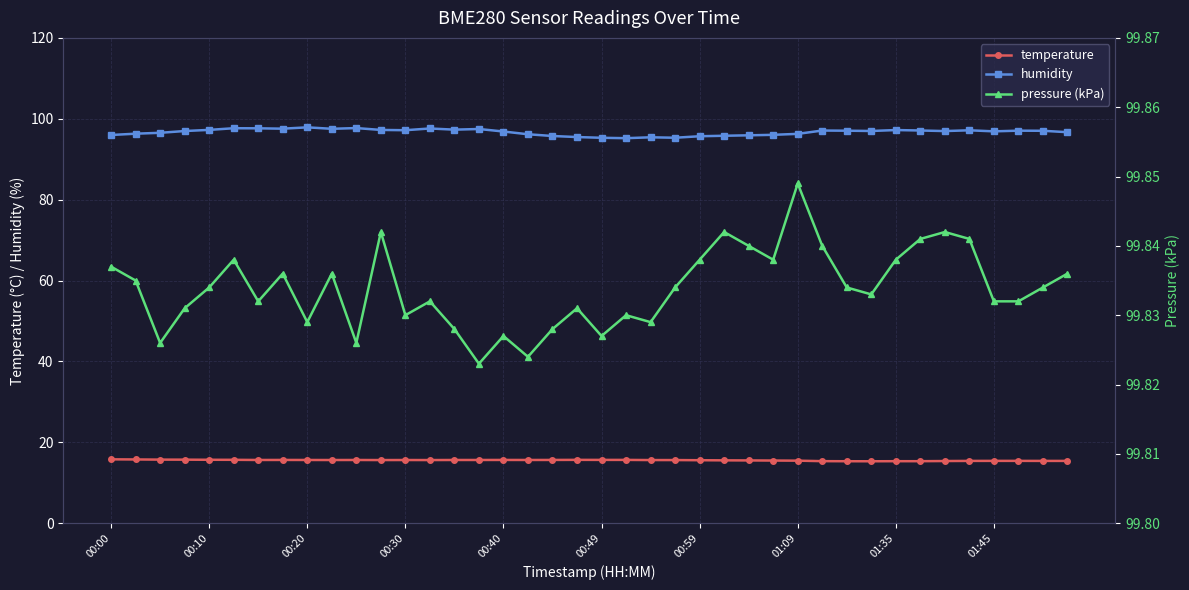

True or false: humidity and temperature intersect in this chart.

False